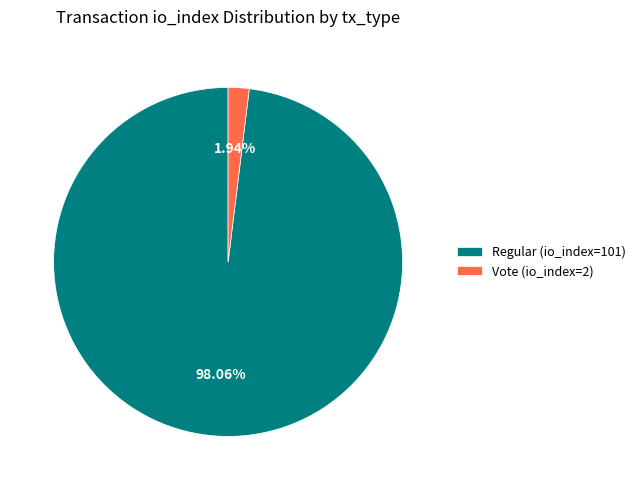

To the nearest percent, what percentage of the pie is Regular (io_index=101)?

98%